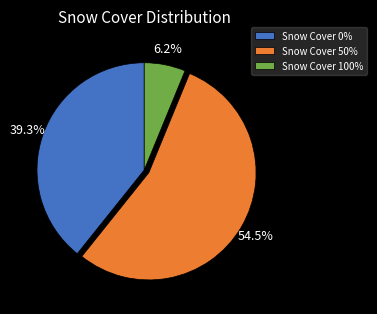

Which slice is the largest?

Snow Cover 50%